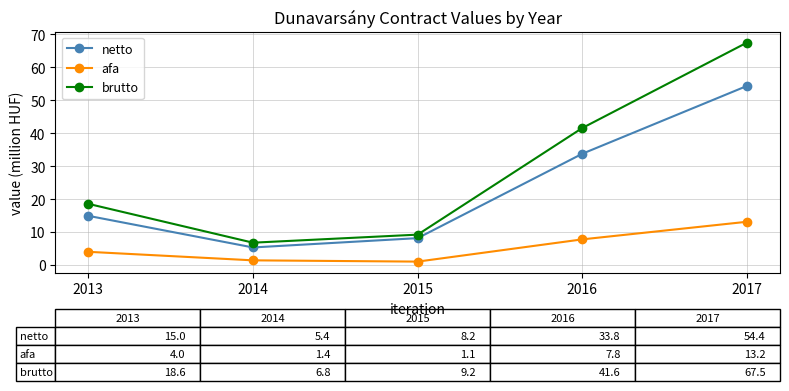

True or false: netto and brutto intersect in this chart.

False